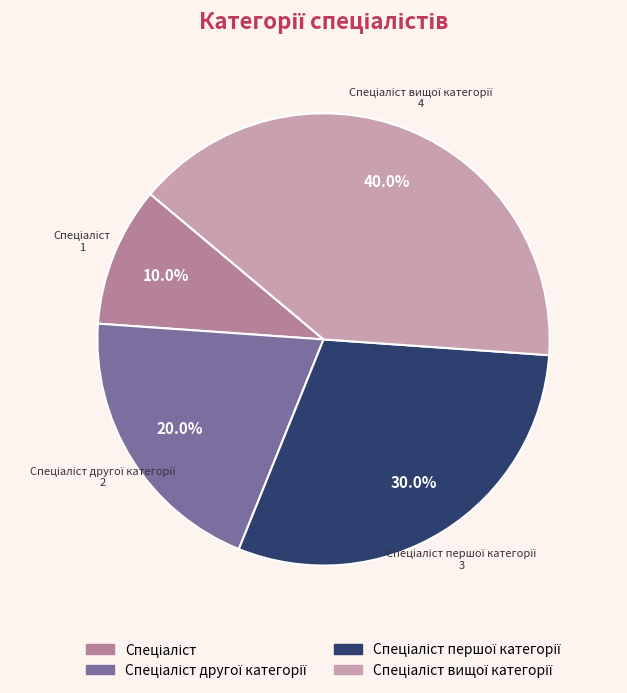

How many segments does this pie chart have?

4